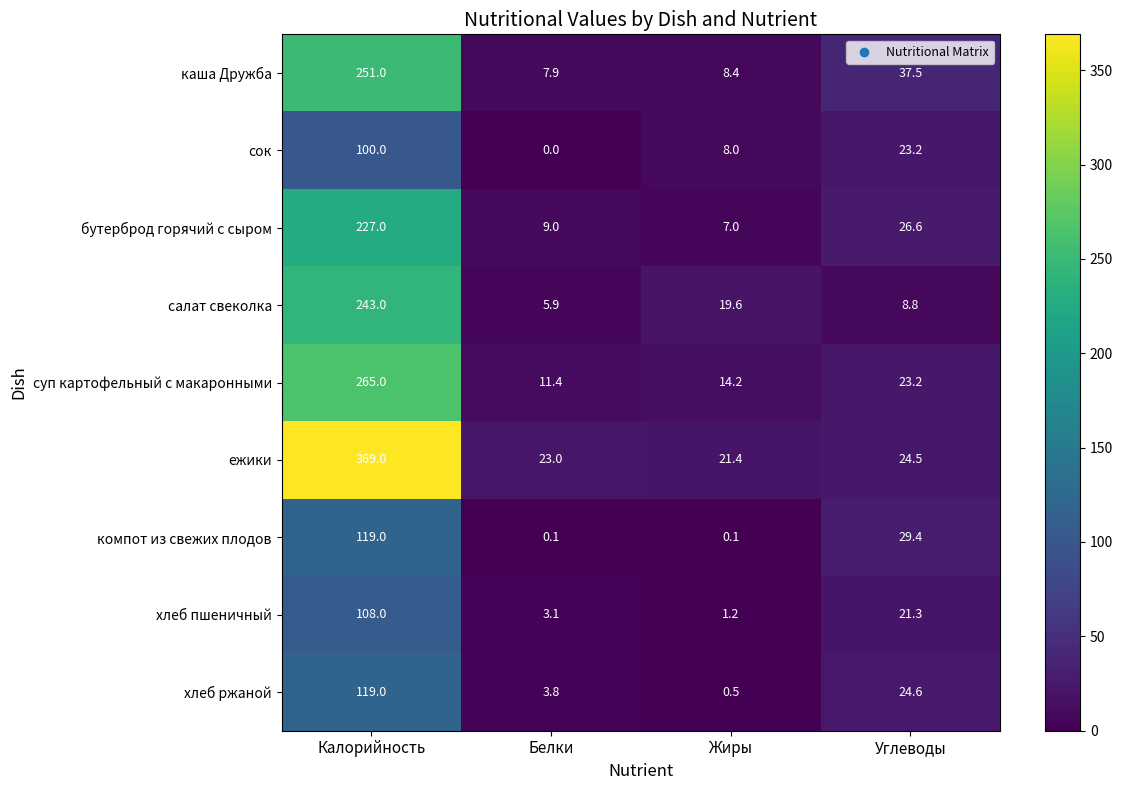

List the labels in order of ежики value, smallest first.

Жиры, Белки, Углеводы, Калорийность